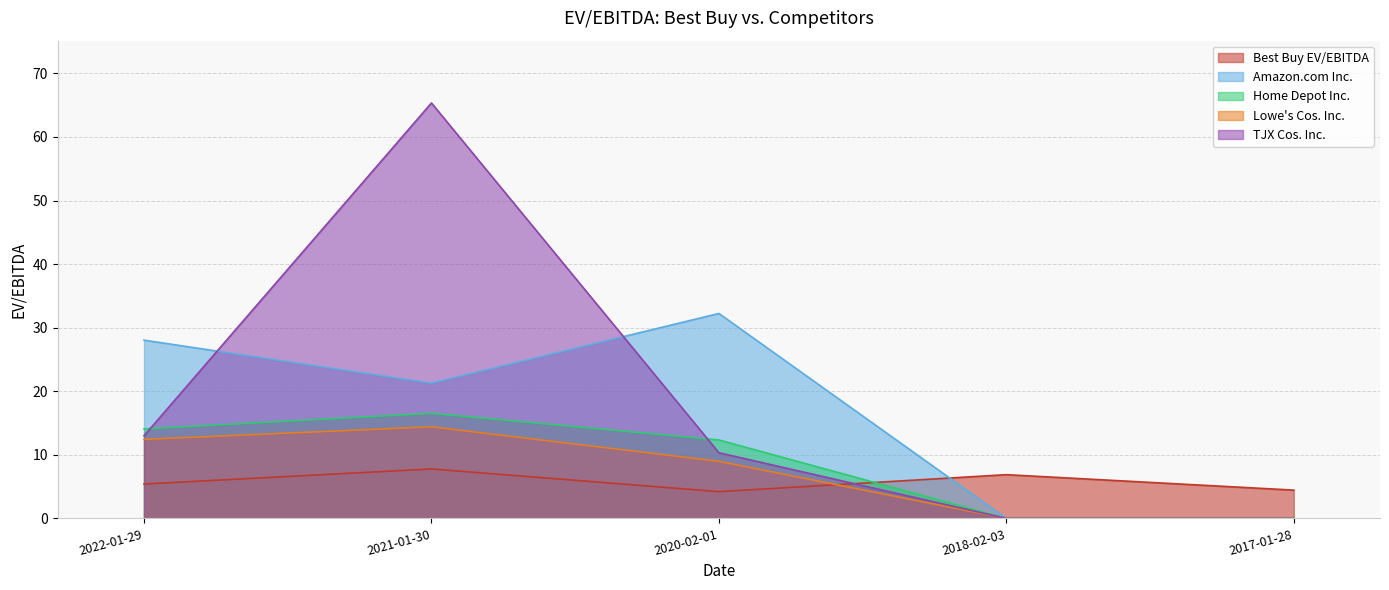

Reading left to right, list all the values displayed in this chart.

Best Buy EV/EBITDA: 5.4	7.8	4.2	6.9	4.5
Amazon.com Inc.: 28.0	21.3	32.2	0.0	0.0
Home Depot Inc.: 14.1	16.5	12.3	0.0	0.0
Lowe's Cos. Inc.: 12.4	14.4	9.0	0.0	0.0
TJX Cos. Inc.: 13.0	65.3	10.3	0.0	0.0